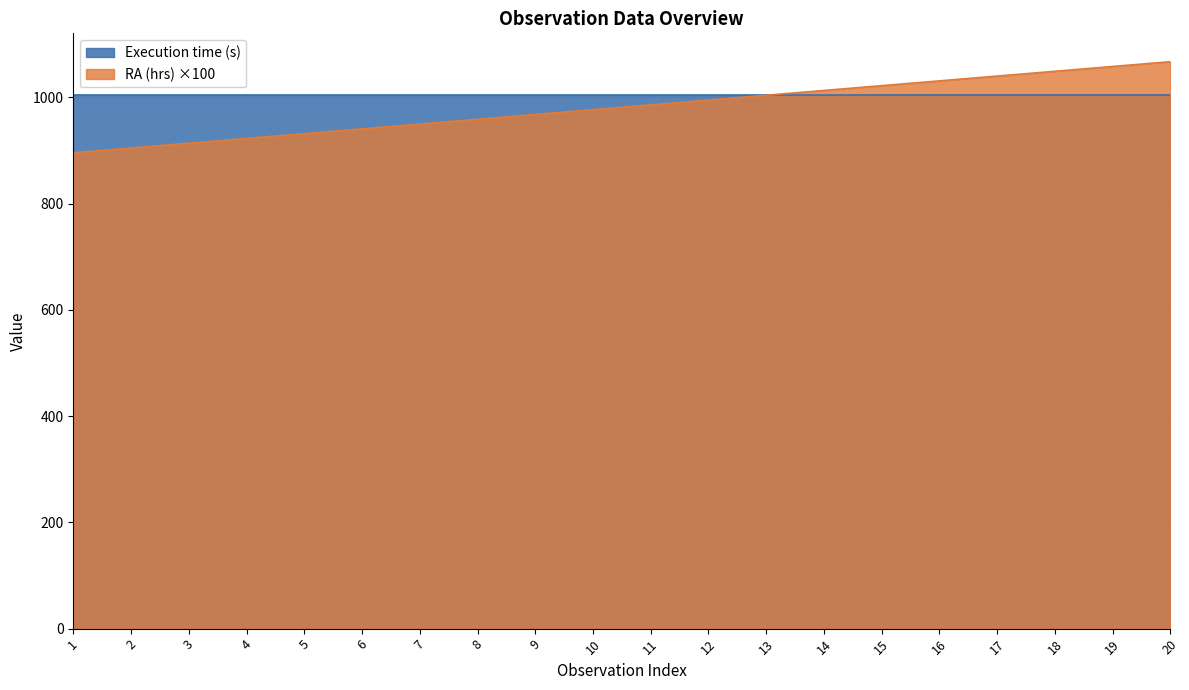

What is the sum of all values?

19632.8